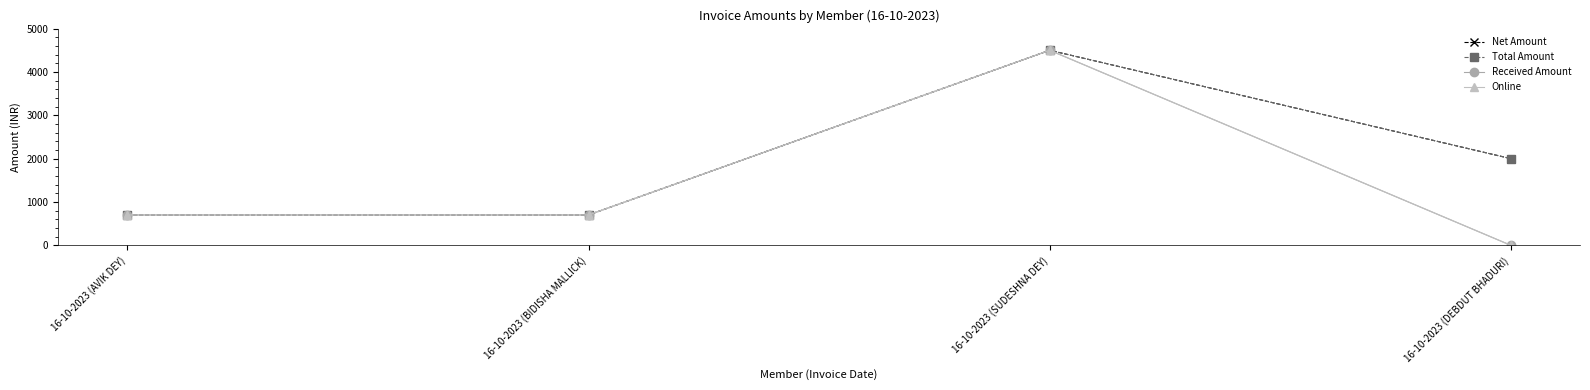

Is this an area chart (filled region under the line)?

No